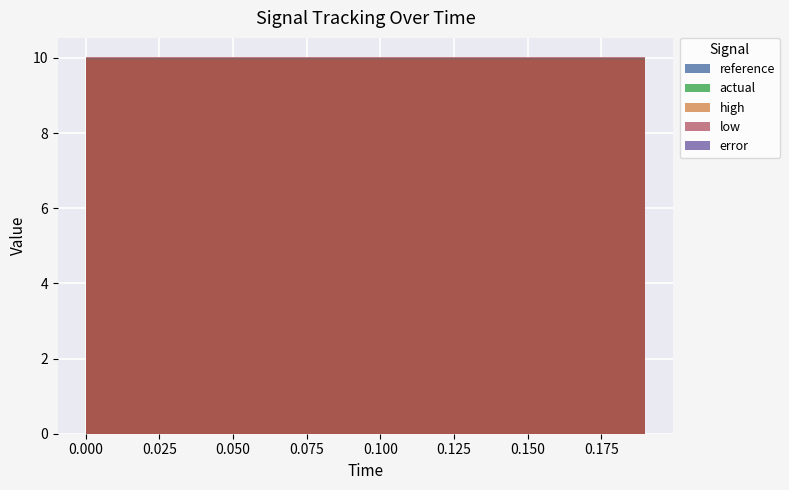

Reading left to right, what are all the values shown in this chart?

reference: 0.0=-9990.0	0.01=-9990.0	0.02=-9990.0	0.03=-9990.0	0.04=-9990.0	0.05=-9990.0	0.06=-9990.0	0.07=-9990.0	0.08=-9990.0	0.09=-9990.0	0.1=-9990.0	0.11=-9990.0	0.12=-9990.0	0.13=-9990.0	0.14=-9990.0	0.15=-9990.0	0.16=-9990.0	0.17=-9990.0	0.18=-9990.0	0.19=-9990.0
actual: 0.0=-9990.0	0.01=-9990.0	0.02=-9990.0	0.03=-9990.0	0.04=-9990.0	0.05=-9990.0	0.06=-9990.0	0.07=-9990.0	0.08=-9990.0	0.09=-9990.0	0.1=-9990.0	0.11=-9990.0	0.12=-9990.0	0.13=-9990.0	0.14=-9990.0	0.15=-9990.0	0.16=-9990.0	0.17=-9990.0	0.18=-9990.0	0.19=-9990.0
high: 0.0=-9950.0	0.01=-9950.0	0.02=-9950.0	0.03=-9950.0	0.04=-9950.0	0.05=-9950.0	0.06=-9950.0	0.07=-9950.0	0.08=-9950.0	0.09=-9950.0	0.1=-9950.0	0.11=-9950.0	0.12=-9950.0	0.13=-9950.0	0.14=-9950.0	0.15=-9950.0	0.16=-9950.0	0.17=-9950.0	0.18=-9950.0	0.19=-9950.0
low: 0.0=-10030.0	0.01=-10030.0	0.02=-10030.0	0.03=-10030.0	0.04=-10030.0	0.05=-10030.0	0.06=-10030.0	0.07=-10030.0	0.08=-10030.0	0.09=-10030.0	0.1=-10030.0	0.11=-10030.0	0.12=-10030.0	0.13=-10030.0	0.14=-10030.0	0.15=-10030.0	0.16=-10030.0	0.17=-10030.0	0.18=-10030.0	0.19=-10030.0
error: 0.0=0.0	0.01=0.0	0.02=0.0	0.03=0.0	0.04=0.0	0.05=0.0	0.06=0.0	0.07=0.0	0.08=0.0	0.09=0.0	0.1=0.0	0.11=0.0	0.12=0.0	0.13=0.0	0.14=0.0	0.15=0.0	0.16=0.0	0.17=0.0	0.18=0.0	0.19=0.0